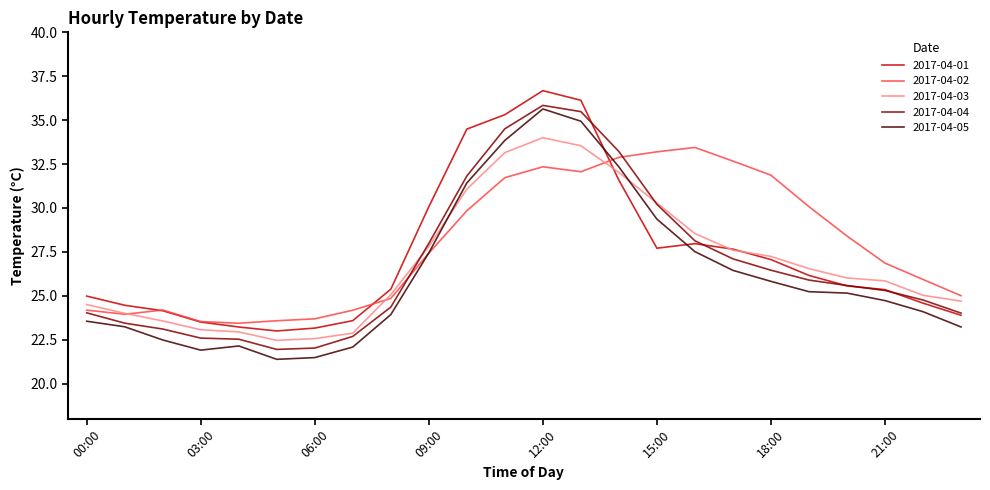

How many data points does each series have?

24